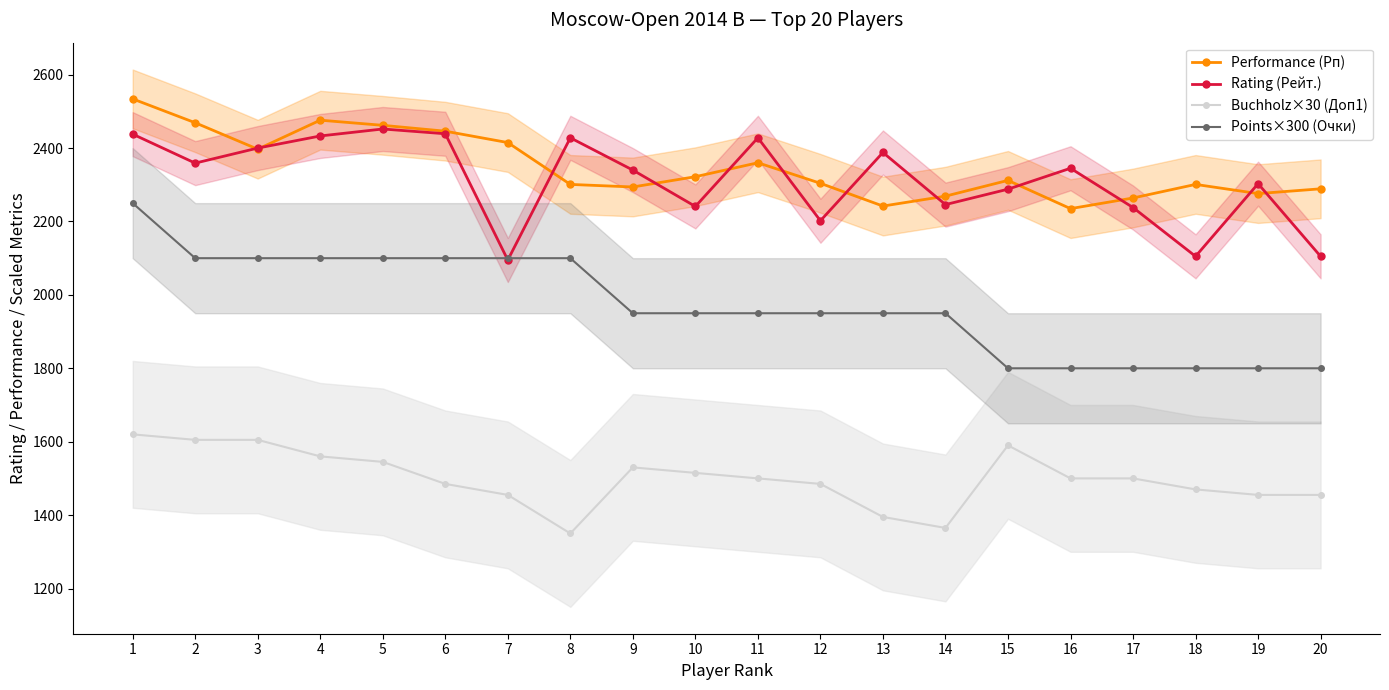

What are all the series names shown in the legend?

Performance (Рп), Rating (Рейт.), Buchholz×30 (Доп1), Points×300 (Очки)